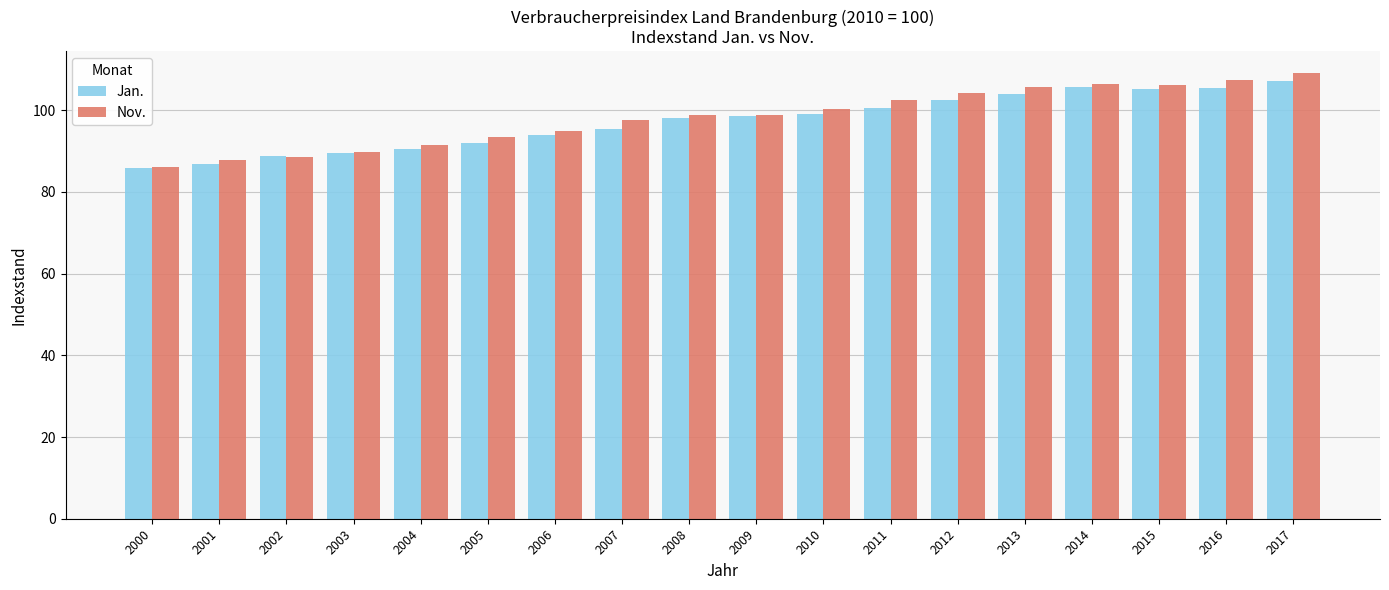

At which label is Nov. closest to 97?

2007